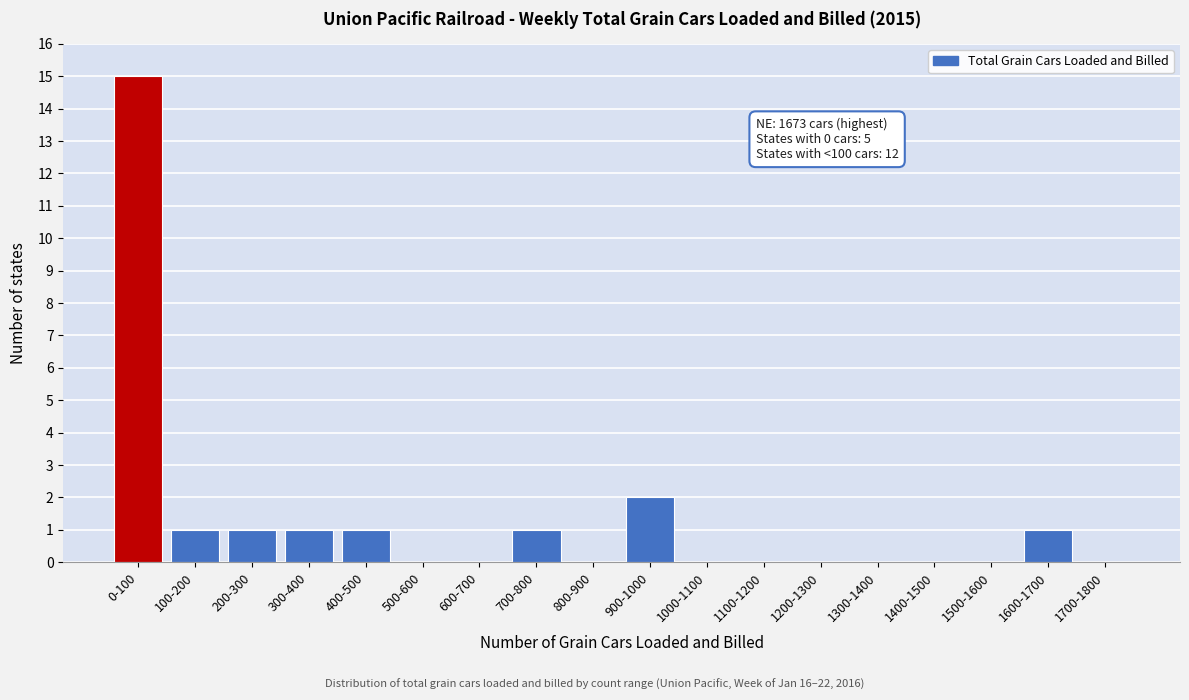

Reading left to right, list all the values displayed in this chart.

0-100=15	100-200=1	200-300=1	300-400=1	400-500=1	500-600=0	600-700=0	700-800=1	800-900=0	900-1000=2	1000-1100=0	1100-1200=0	1200-1300=0	1300-1400=0	1400-1500=0	1500-1600=0	1600-1700=1	1700-1800=0